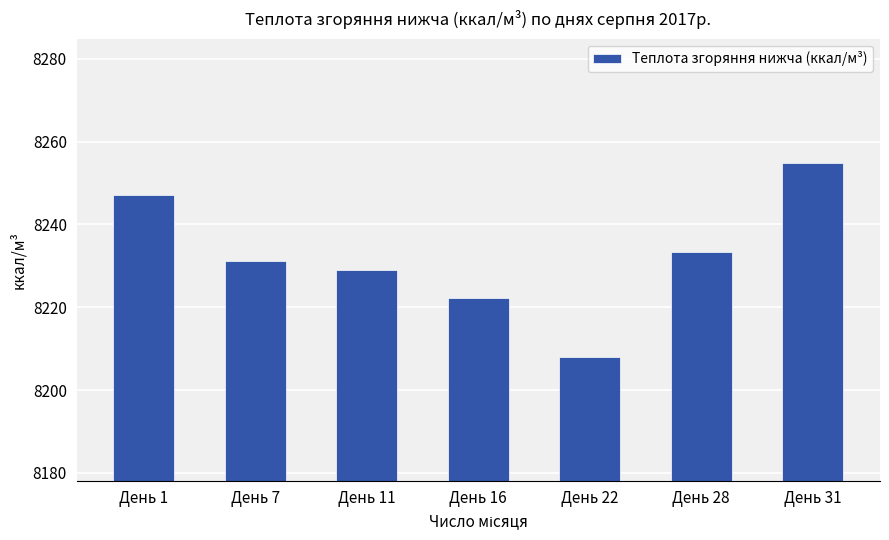

What value does the data have at День 28?

8233.4